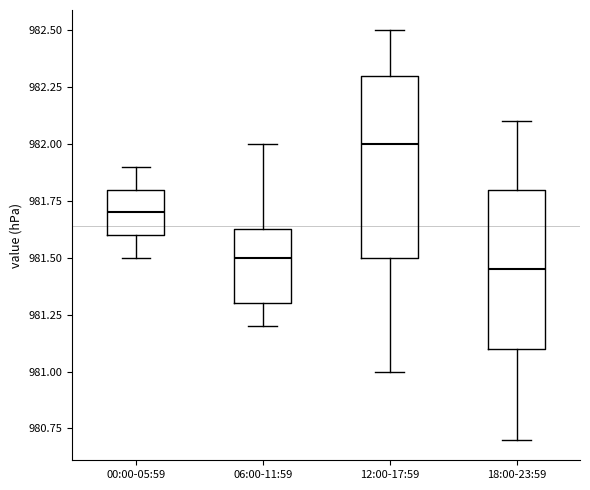

Where does the upper whisker of the box for 00:00-05:59 end on the y-axis? The values are not printed on the chart, so give them approximately, as read against the axis.

981.90